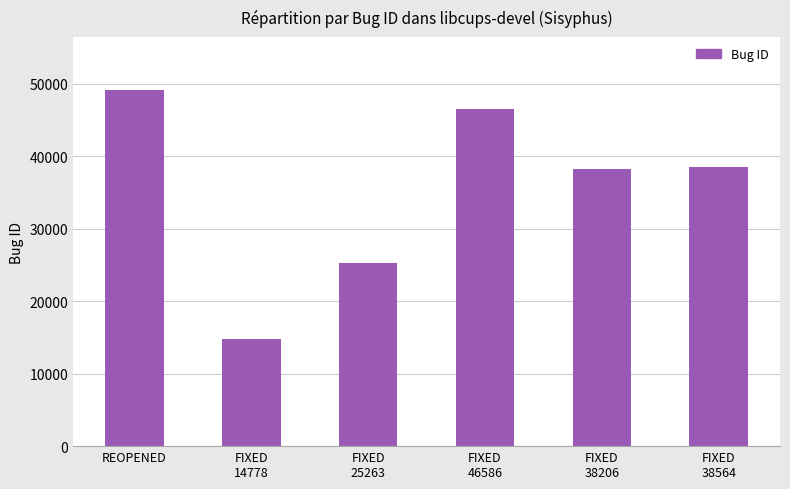

What position from the right is FIXED
46586?

3